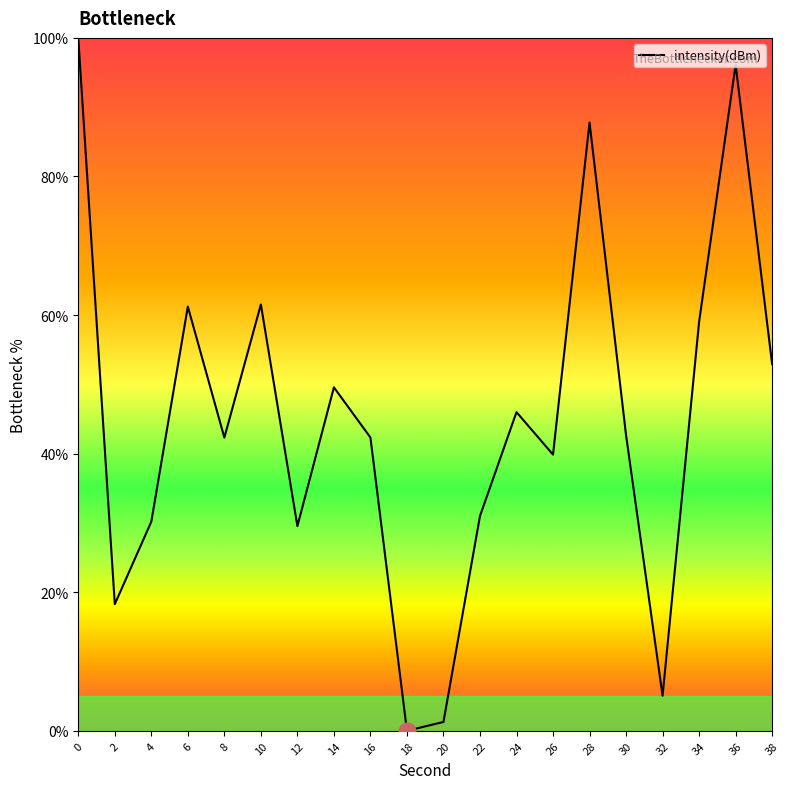

What value does the data have at 22?

31.0